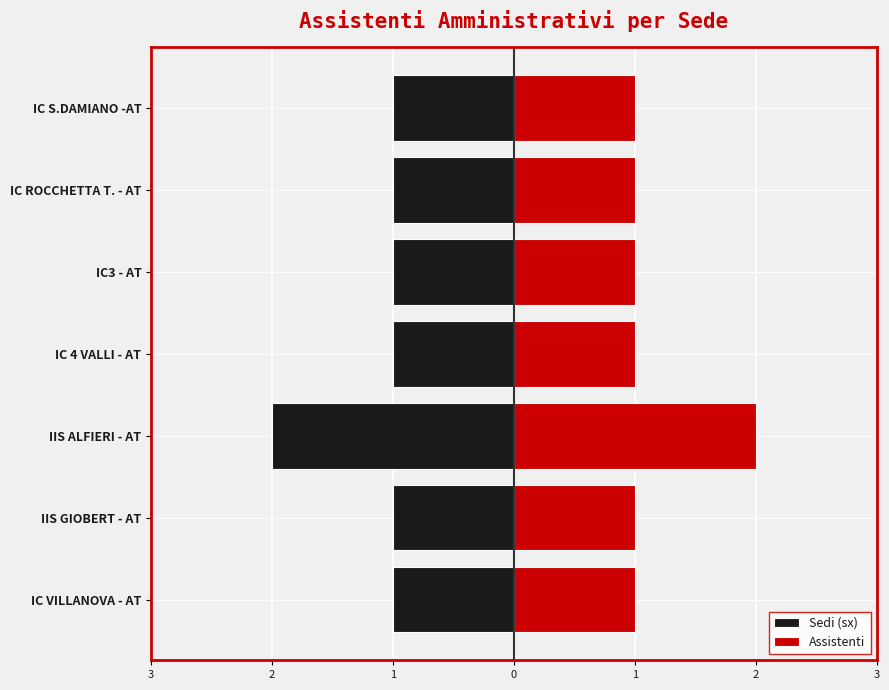

What is the approximate value of Assistenti at IIS GIOBERT - AT?

1